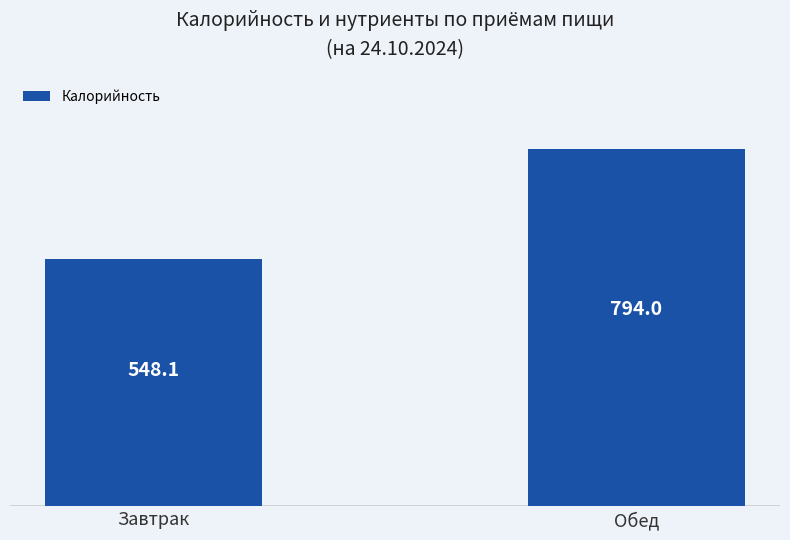

How many distinct data groups are displayed?

1